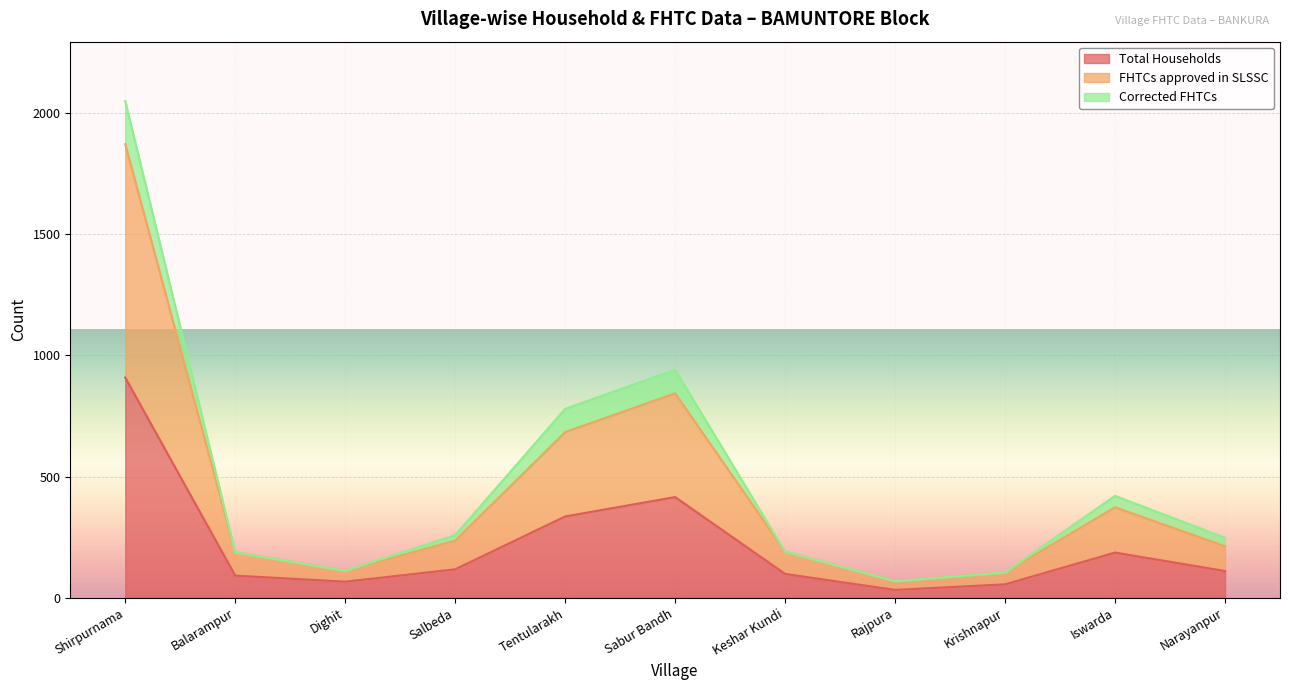

How many lines are shown in the chart?

3